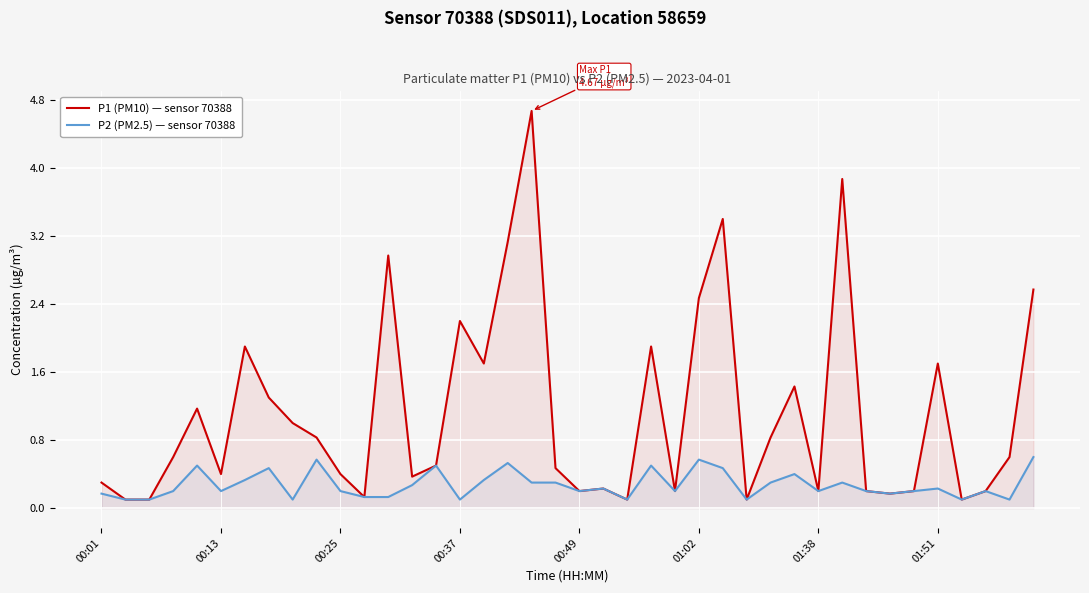

The value of P1 (PM10) — sensor 70388 at 18 is 7.7. True or false?

False